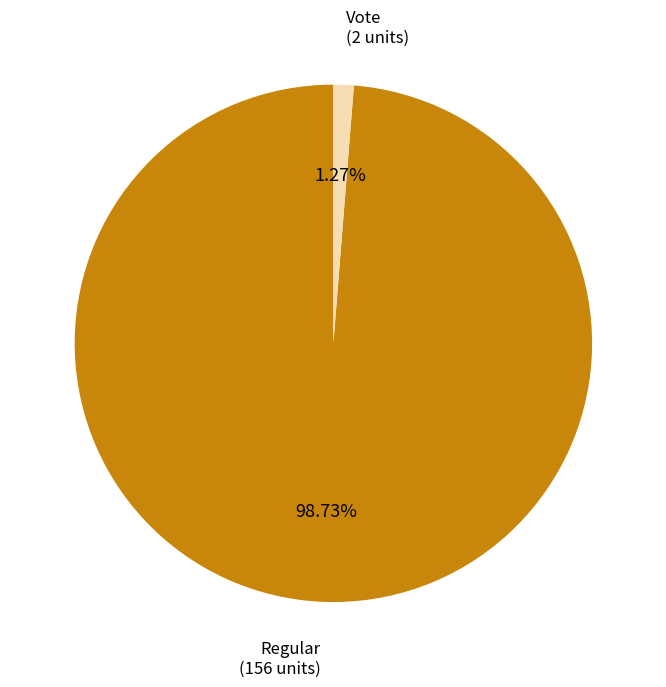

Is there a majority slice in this chart?

Yes